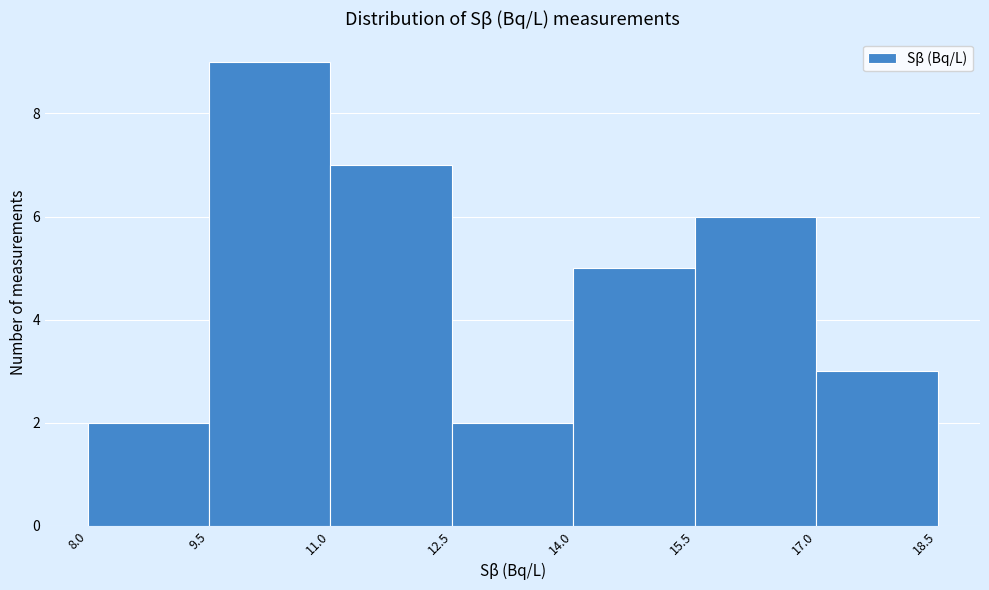

Reading left to right, list every bar in this chart as the range it spans on the x-axis followed by its height. The values are not printed on the chart, so give them approximately, as read against the axis.

8.0 to 9.5: 2
9.5 to 11.0: 9
11.0 to 12.5: 7
12.5 to 14.0: 2
14.0 to 15.5: 5
15.5 to 17.0: 6
17.0 to 18.5: 3